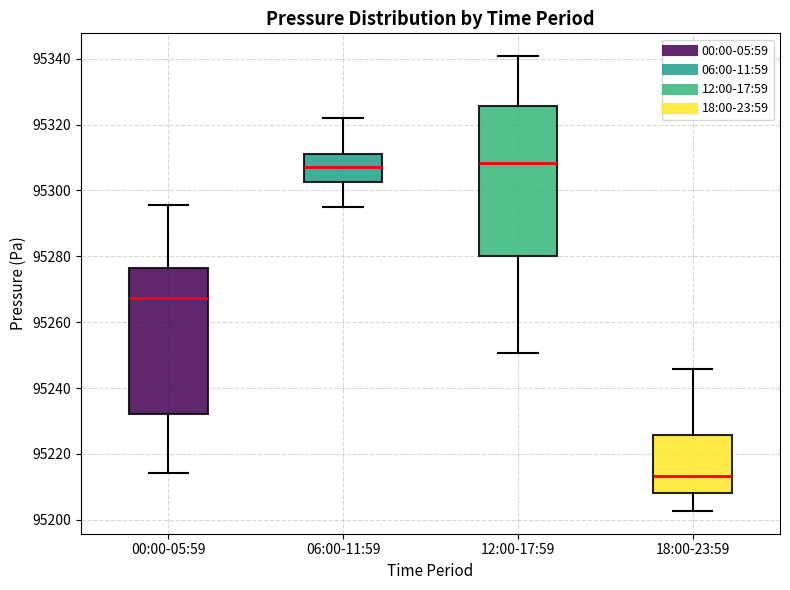

Reading left to right, transcribe this box plot: for each box, give where its median line is, the range the box spans, and where its two whiskers end, as read against the y-axis. The values are not printed on the chart, so give them approximately, as read against the axis.

00:00-05:59: median 95268, box 95232 to 95276, whiskers 95214 to 95296
06:00-11:59: median 95308, box 95302 to 95312, whiskers 95294 to 95322
12:00-17:59: median 95308, box 95280 to 95326, whiskers 95250 to 95340
18:00-23:59: median 95214, box 95208 to 95226, whiskers 95202 to 95246